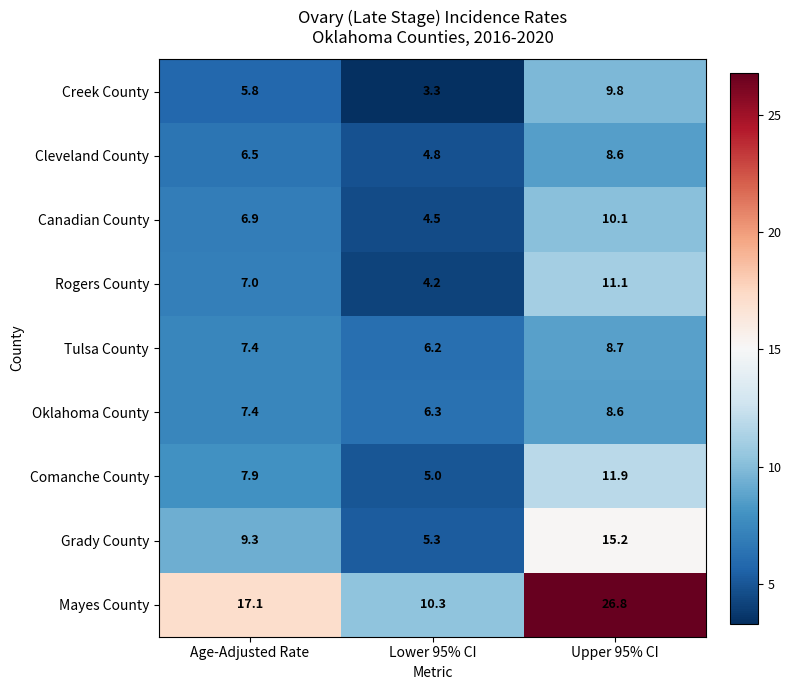

Reading left to right, transcribe all the data shown in this chart.

Creek County: 5.8	3.3	9.8
Cleveland County: 6.5	4.8	8.6
Canadian County: 6.9	4.5	10.1
Rogers County: 7.0	4.2	11.1
Tulsa County: 7.4	6.2	8.7
Oklahoma County: 7.4	6.3	8.6
Comanche County: 7.9	5.0	11.9
Grady County: 9.3	5.3	15.2
Mayes County: 17.1	10.3	26.8